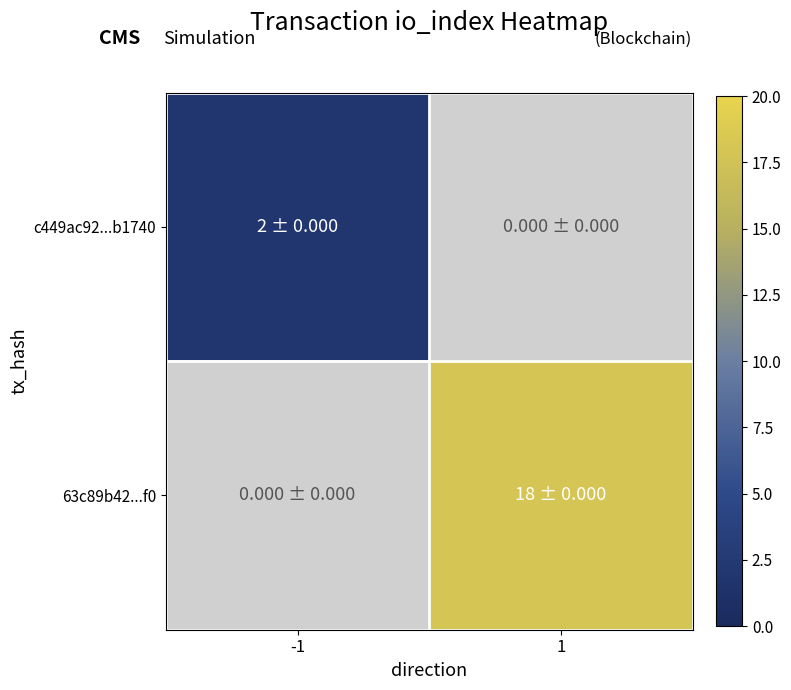

Rank the categories by 63c89b42...f0 value from highest to lowest.

-1, 1